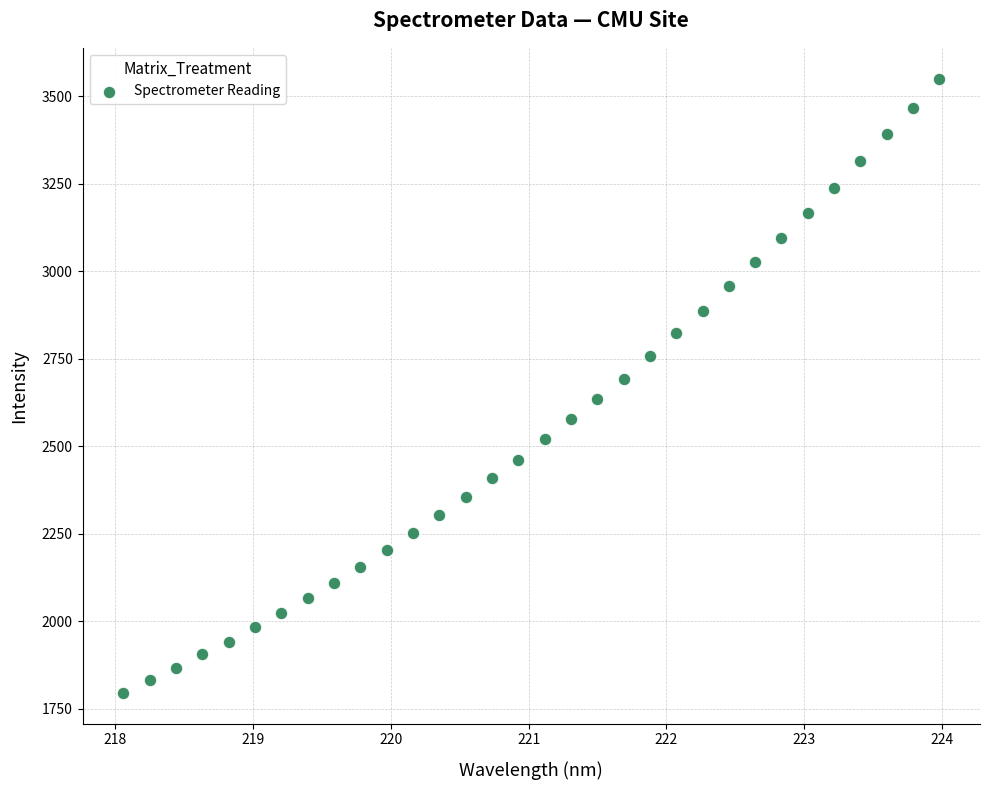

What is the range of X values (max minus min)?

5.9